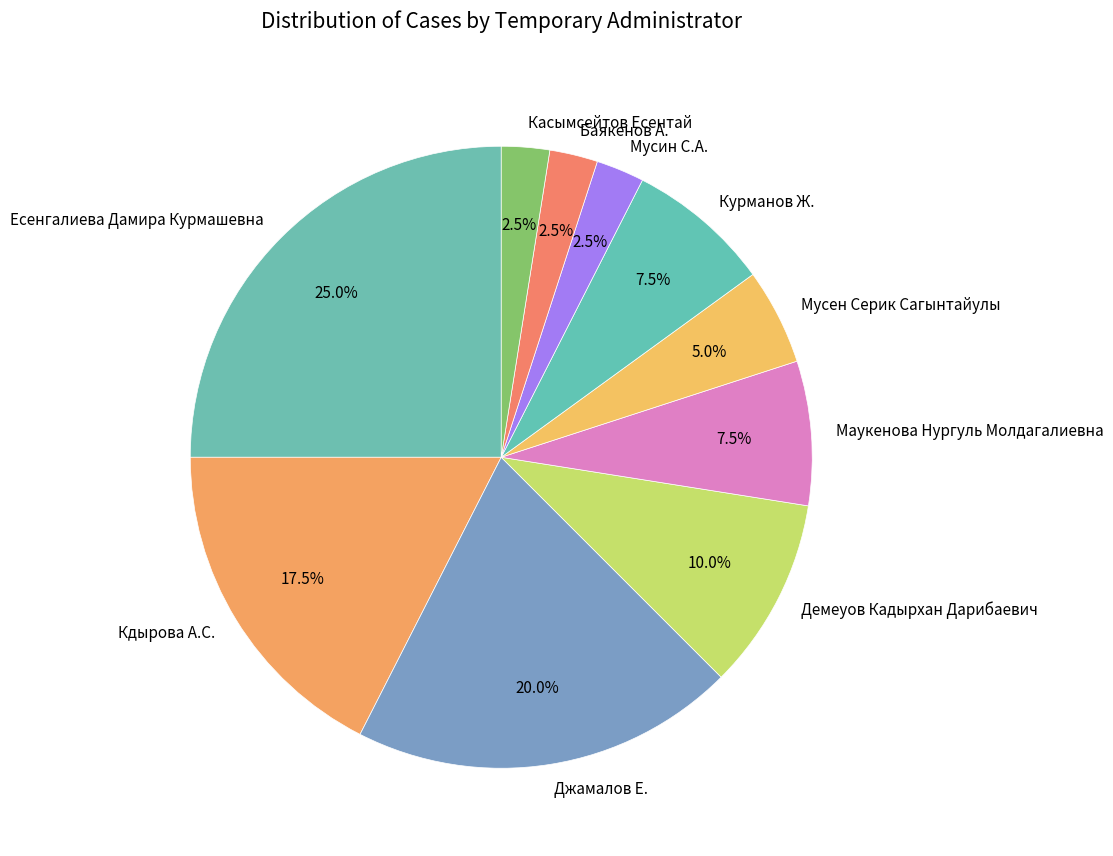

To the nearest percent, what is the difference between the Мусин С.А. and Кдырова А.С. slice percentages?

15%